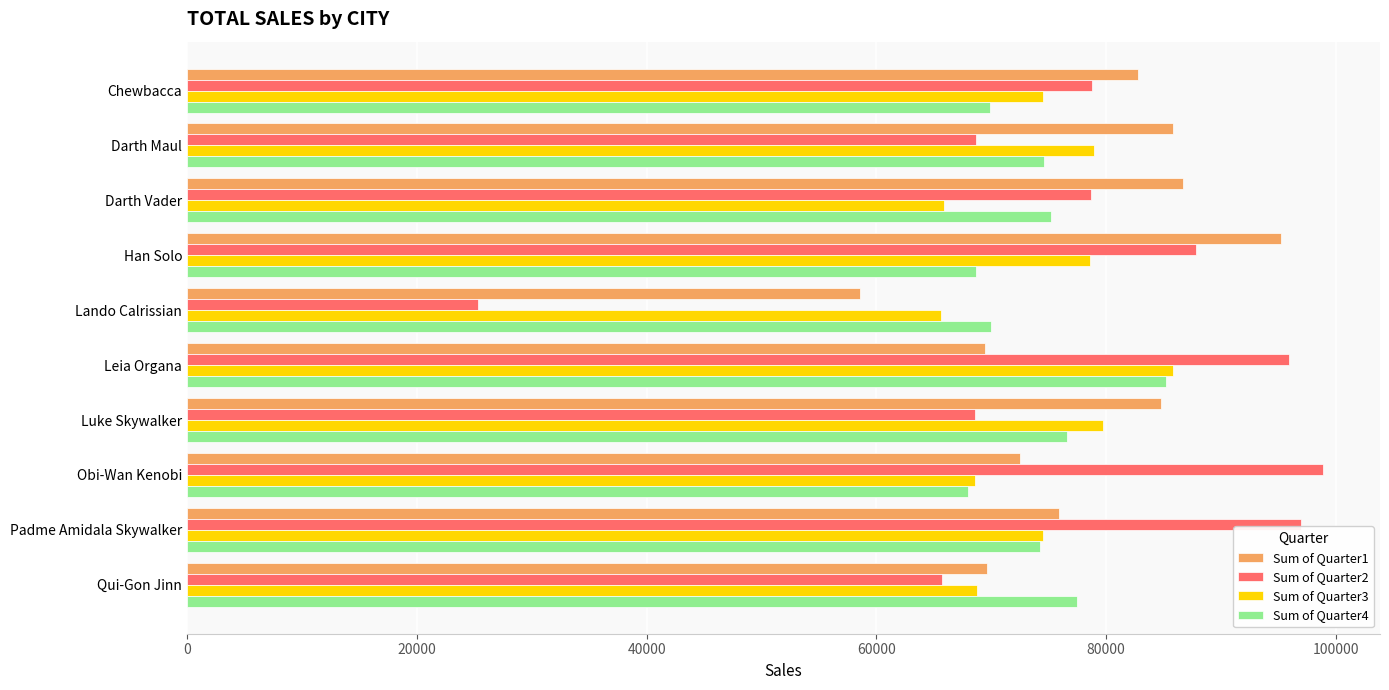

What is the difference between the maximum and minimum values in the Sum of Quarter3 series?

20193